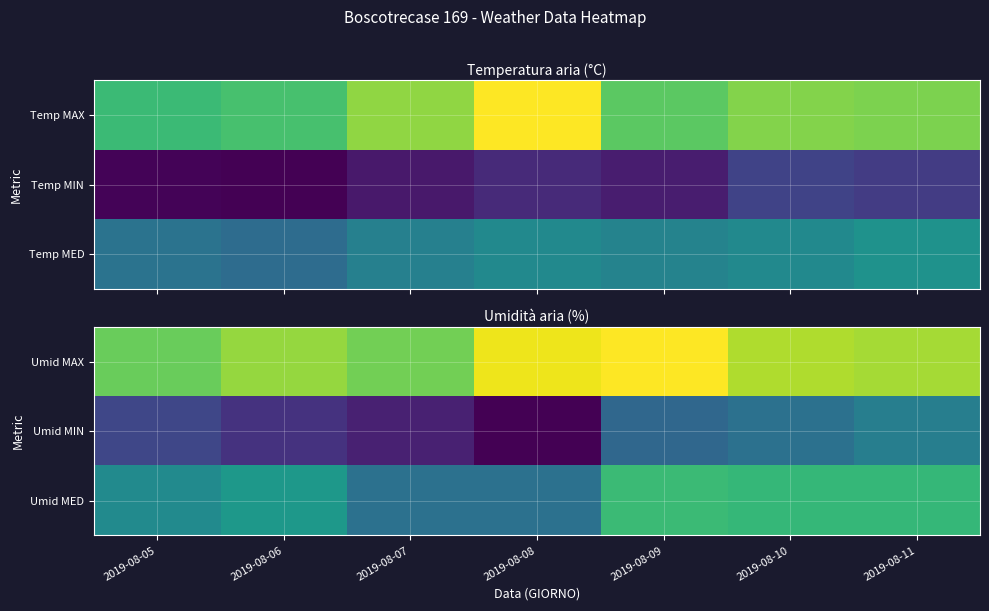

Reading left to right, transcribe all the data shown in this chart.

Umid MAX: 2019-08-05=83	2019-08-06=88	2019-08-07=84	2019-08-08=98	2019-08-09=100	2019-08-10=91	2019-08-11=90
Umid MIN: 2019-08-05=41	2019-08-06=36	2019-08-07=32	2019-08-08=25	2019-08-09=50	2019-08-10=53	2019-08-11=57
Umid MED: 2019-08-05=61	2019-08-06=65	2019-08-07=53	2019-08-08=53	2019-08-09=76	2019-08-10=75	2019-08-11=75